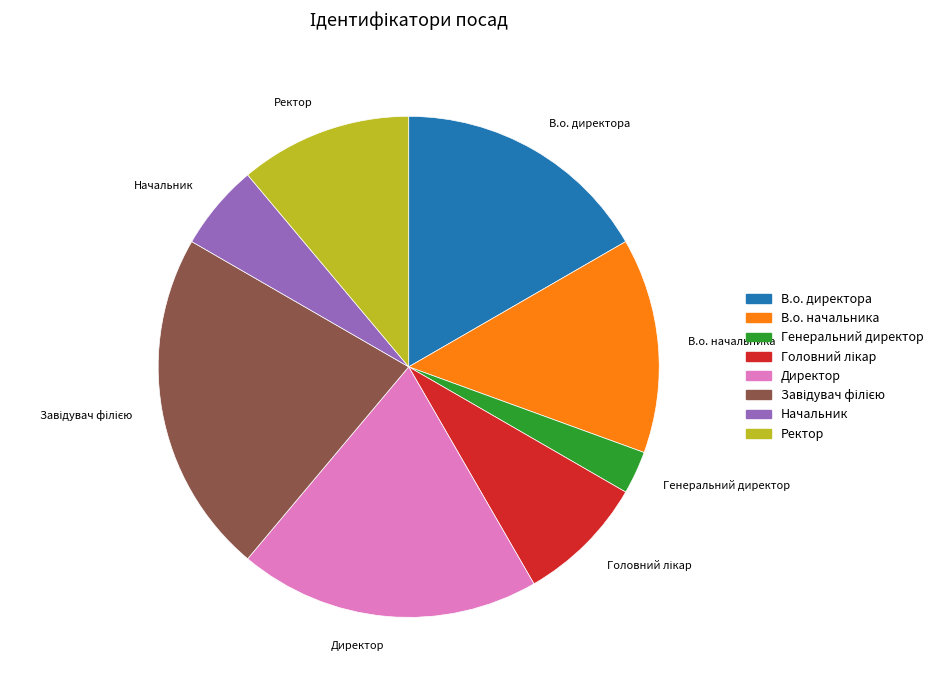

How many slices are in this pie chart?

8